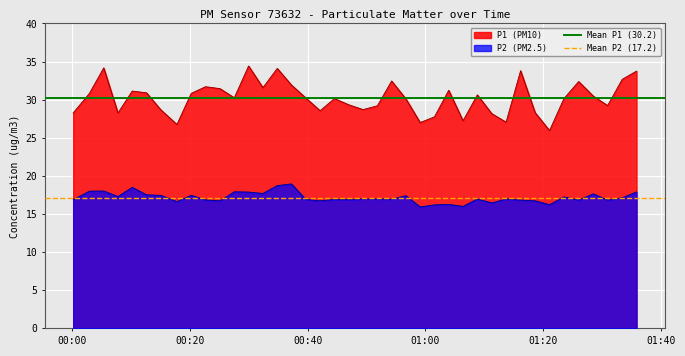

True or false: P1 (PM10) and P2 (PM2.5) cross at least once.

False